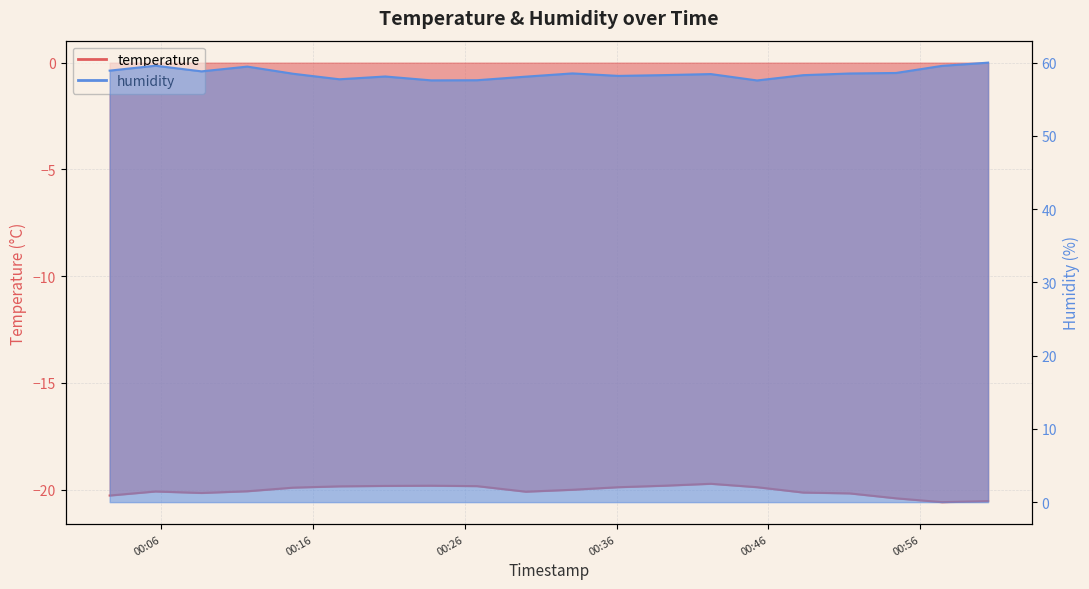

In temperature, how many points are higher than both neighbors (excluding endpoints)?

3